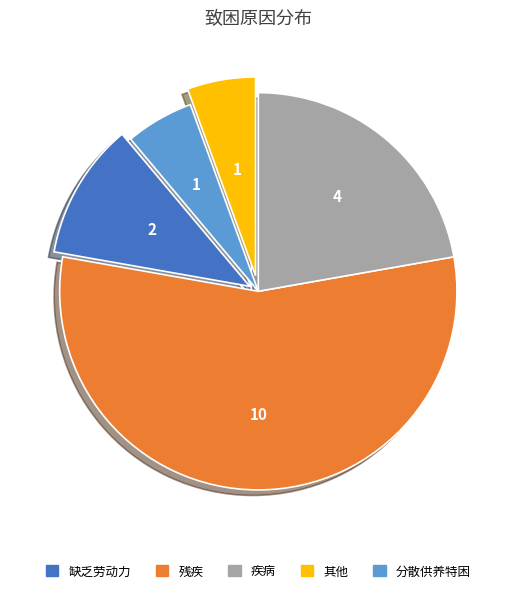

Count the number of slices in the pie.

5